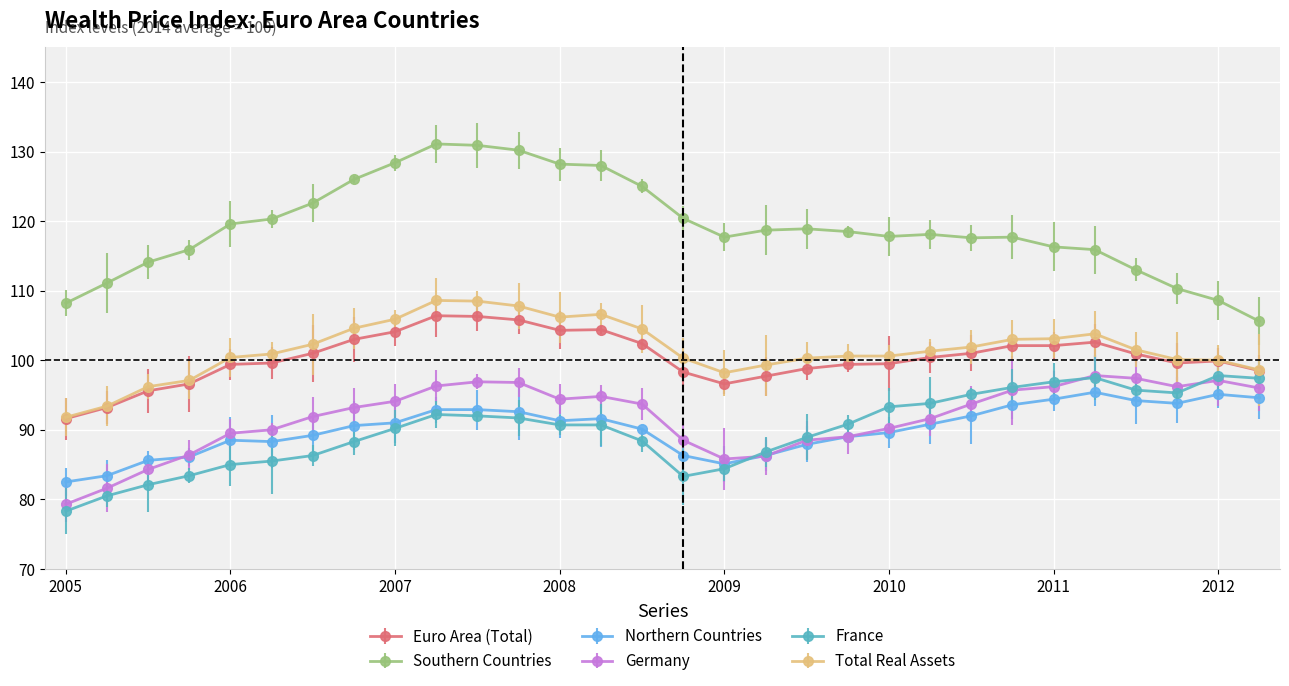

True or false: Germany and Southern Countries cross at least once.

False